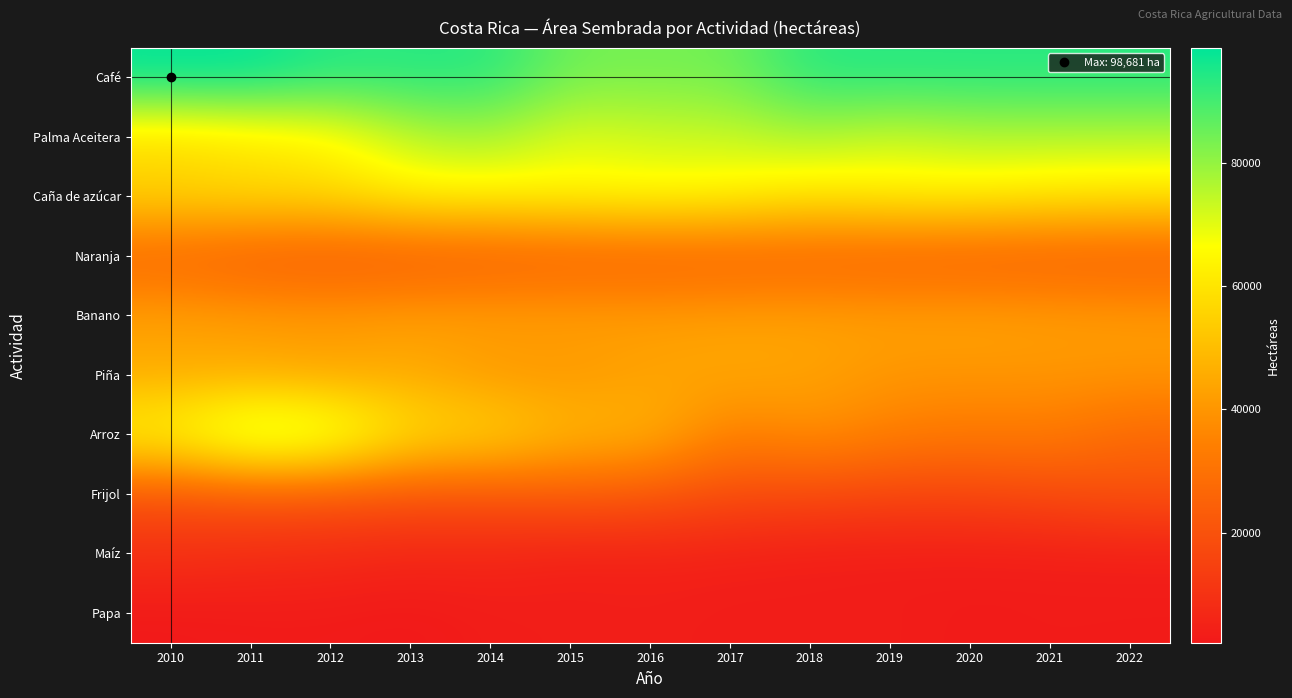

What is the spread (max minus min) of values at 2022?

90734